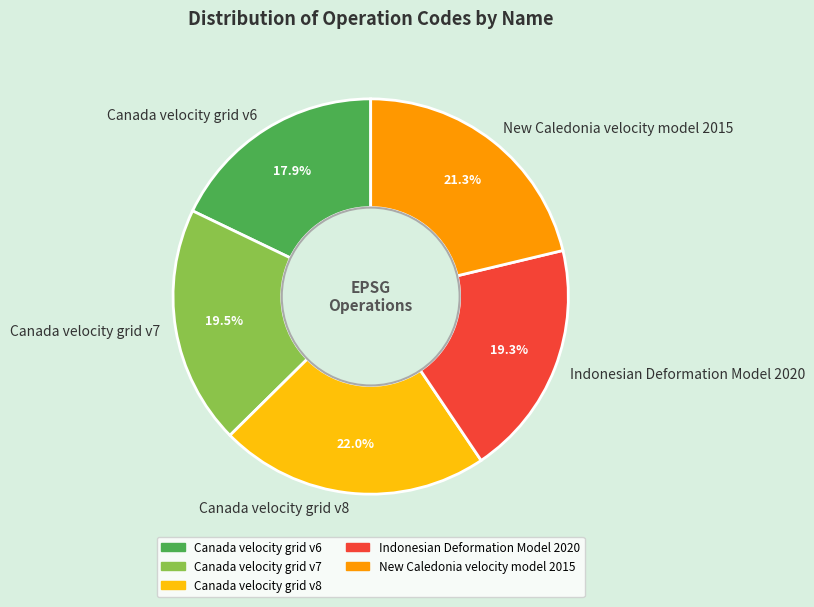

Which slice is the largest?

Canada velocity grid v8